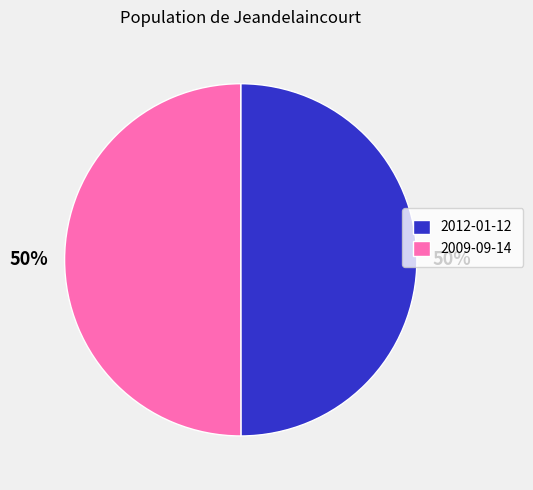

How many slices are in this pie chart?

2